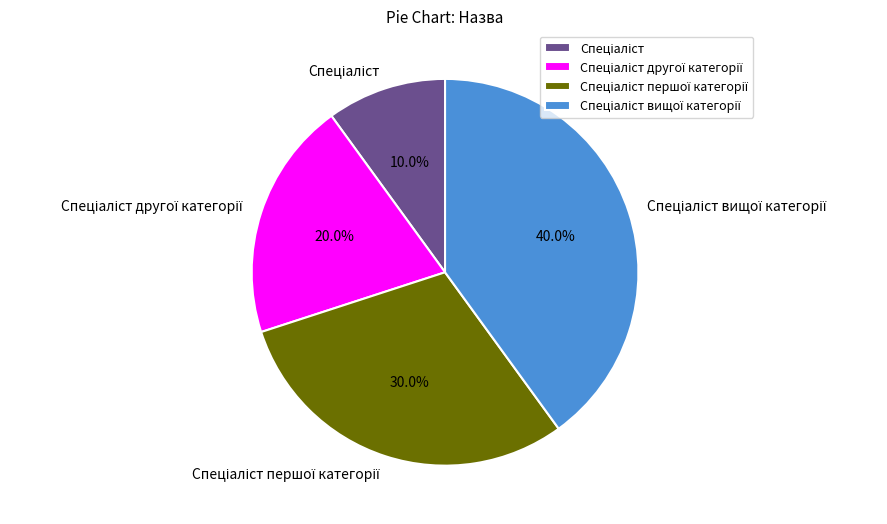

Does any single category account for the majority?

No